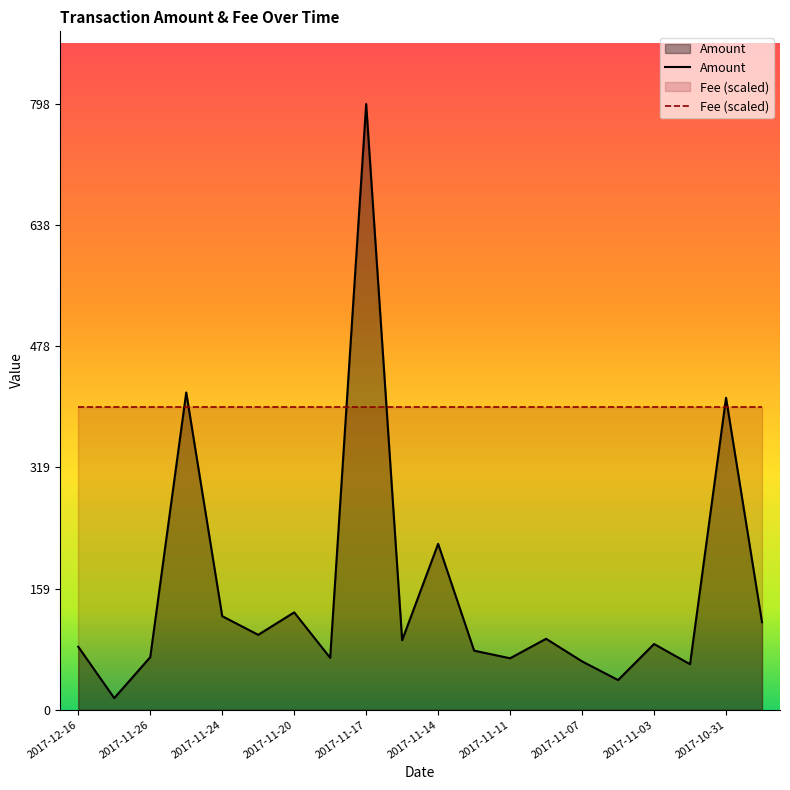

What is the smallest value displayed?

15.3